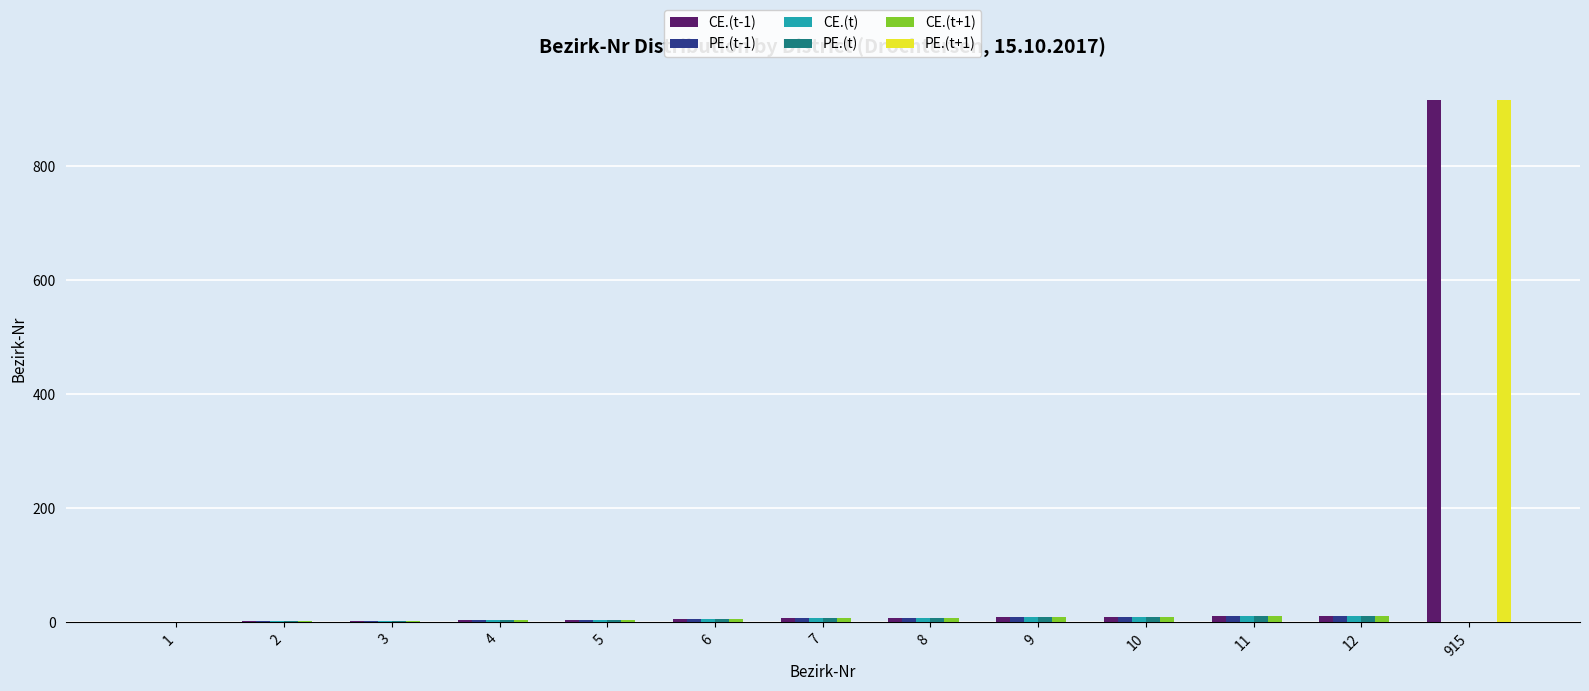

The PE.(t+1) series shows 574 at 10. True or false?

False